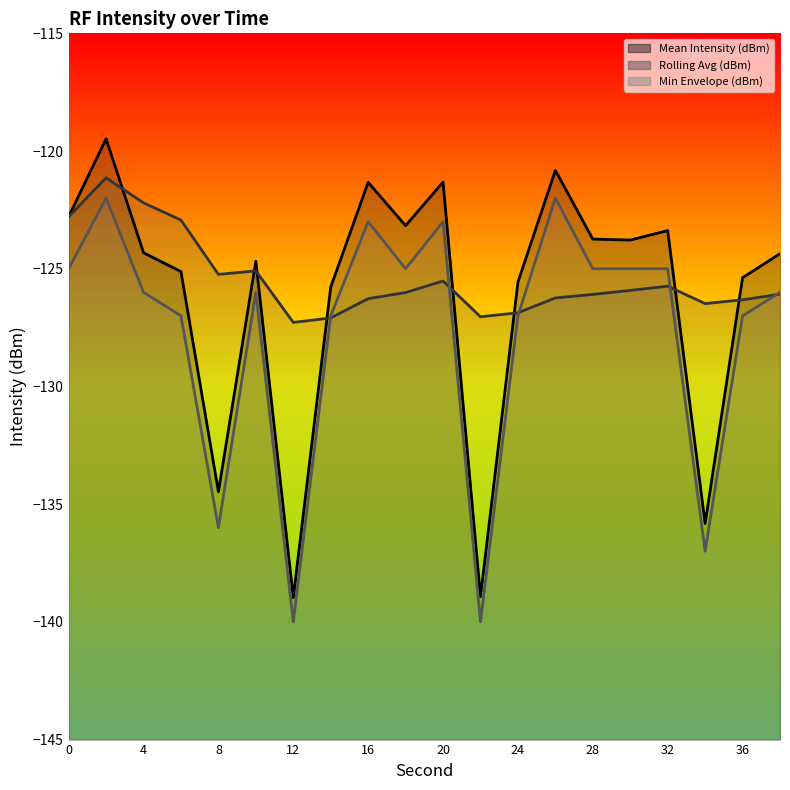

At how many categories does at least one series exceed -129?

20